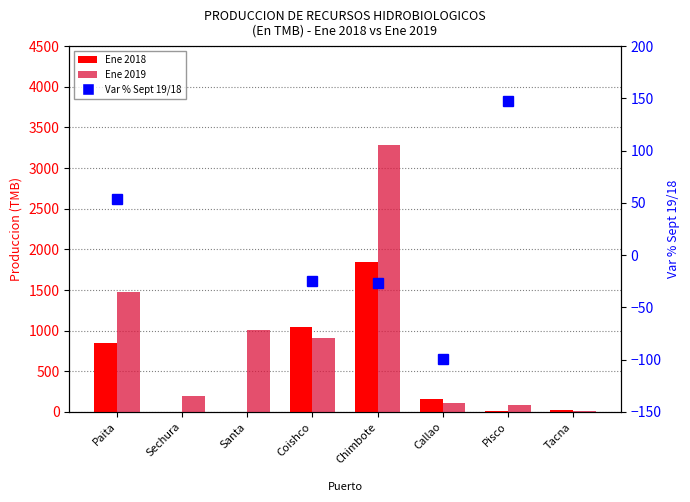

How many values in Ene 2018 are above zero?

6